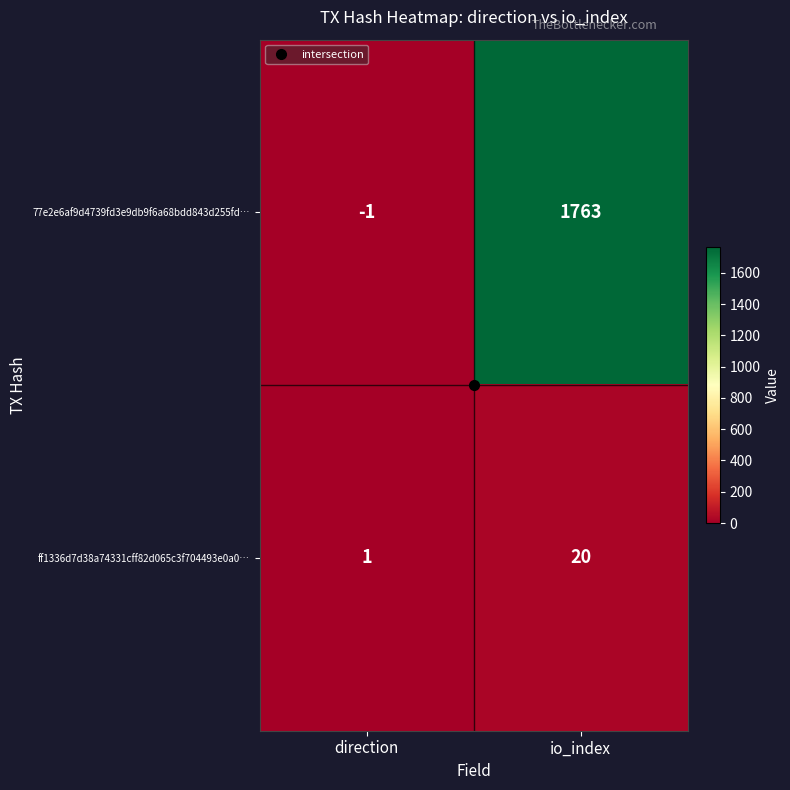

What is the sum of the ff1336d7d38a74331cff82d065c3f704493e0a0… values at io_index and direction?

21